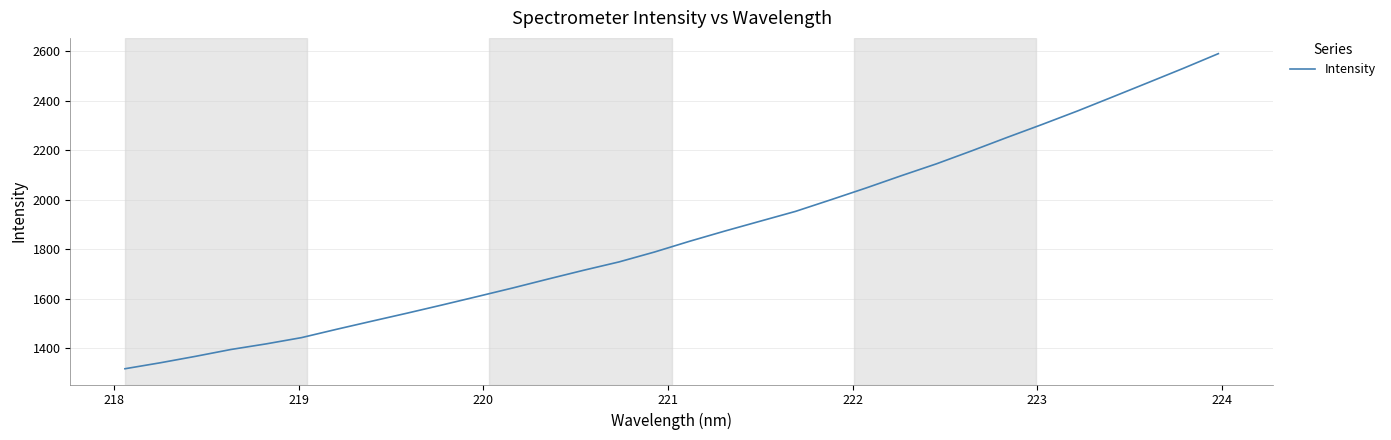

What is the greatest value displayed?

2590.8